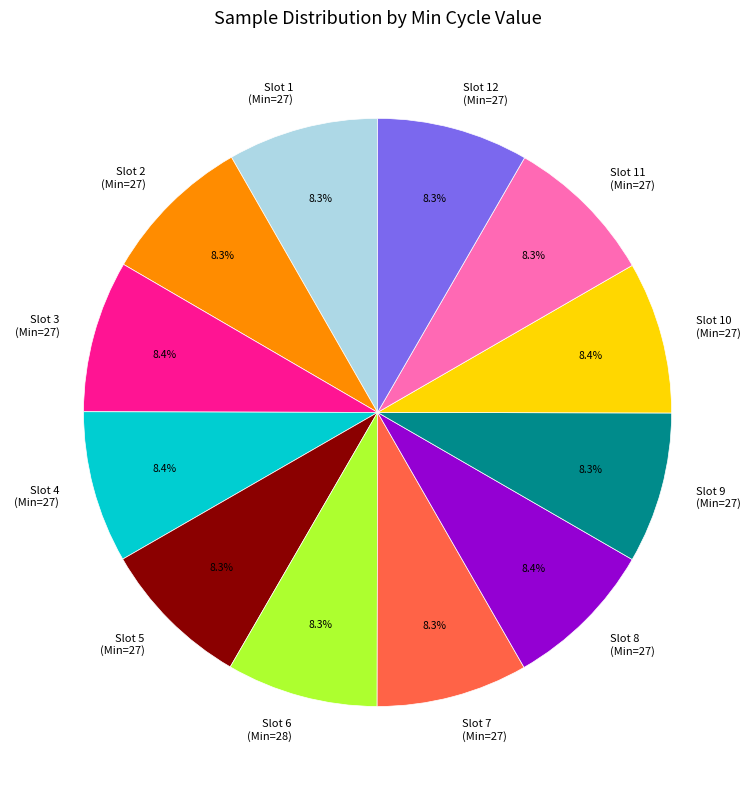

To the nearest percent, what is the average slice percentage?

8%